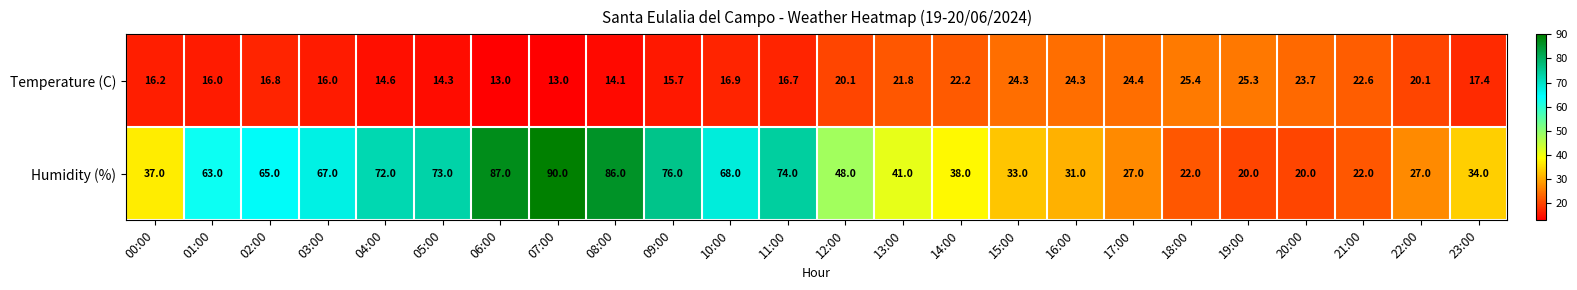

What is the sum of all Humidity (%) values?

1221.0